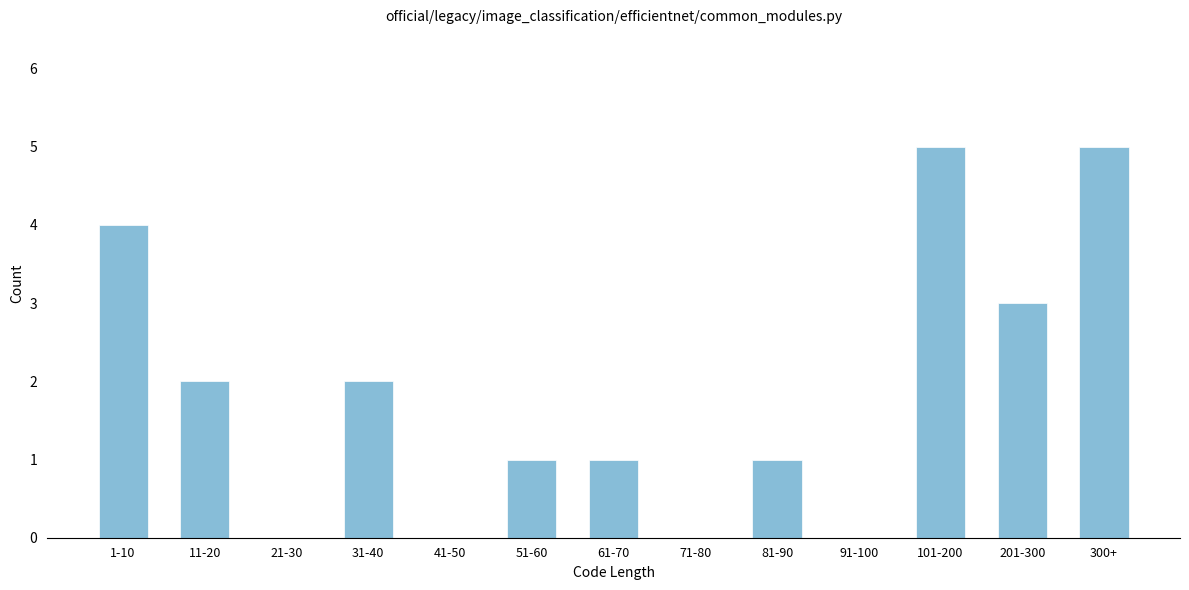

Reading right to left, extract all data points from this chart.

300+=5	201-300=3	101-200=5	91-100=0	81-90=1	71-80=0	61-70=1	51-60=1	41-50=0	31-40=2	21-30=0	11-20=2	1-10=4